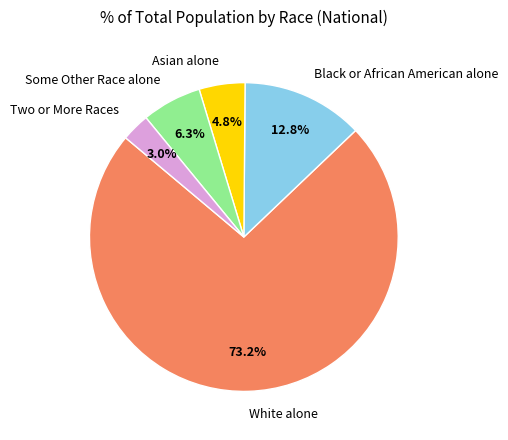

What is the largest slice in the pie chart?

White alone